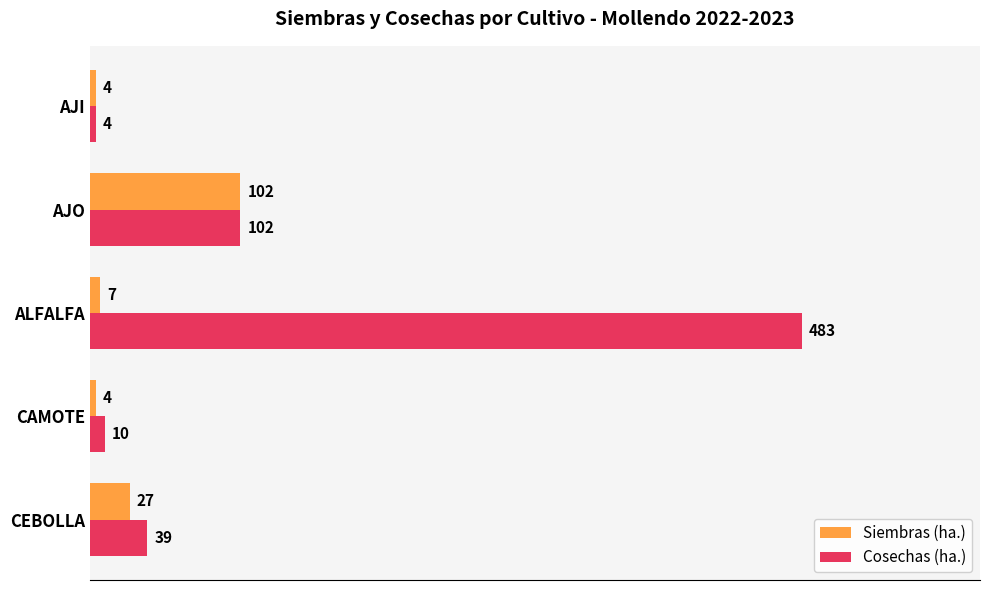

At which label is Cosechas (ha.) closest to 243?

AJO